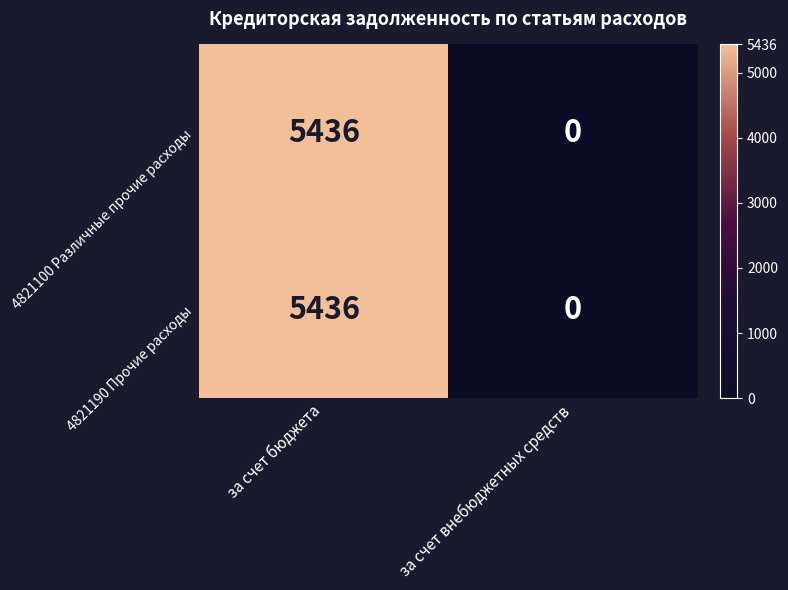

What is the approximate value of 4821190 Прочие расходы at за счет бюджета, to the nearest 100?

5400